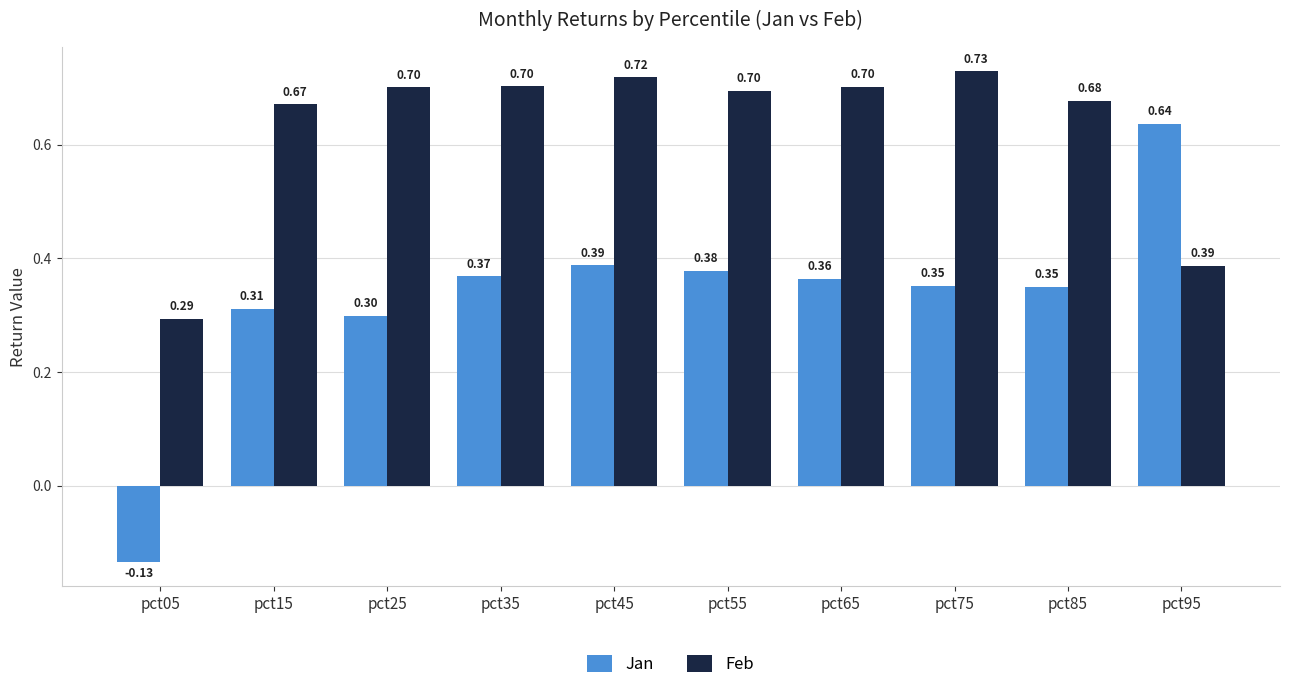

How many data points in Jan are above 0?

9